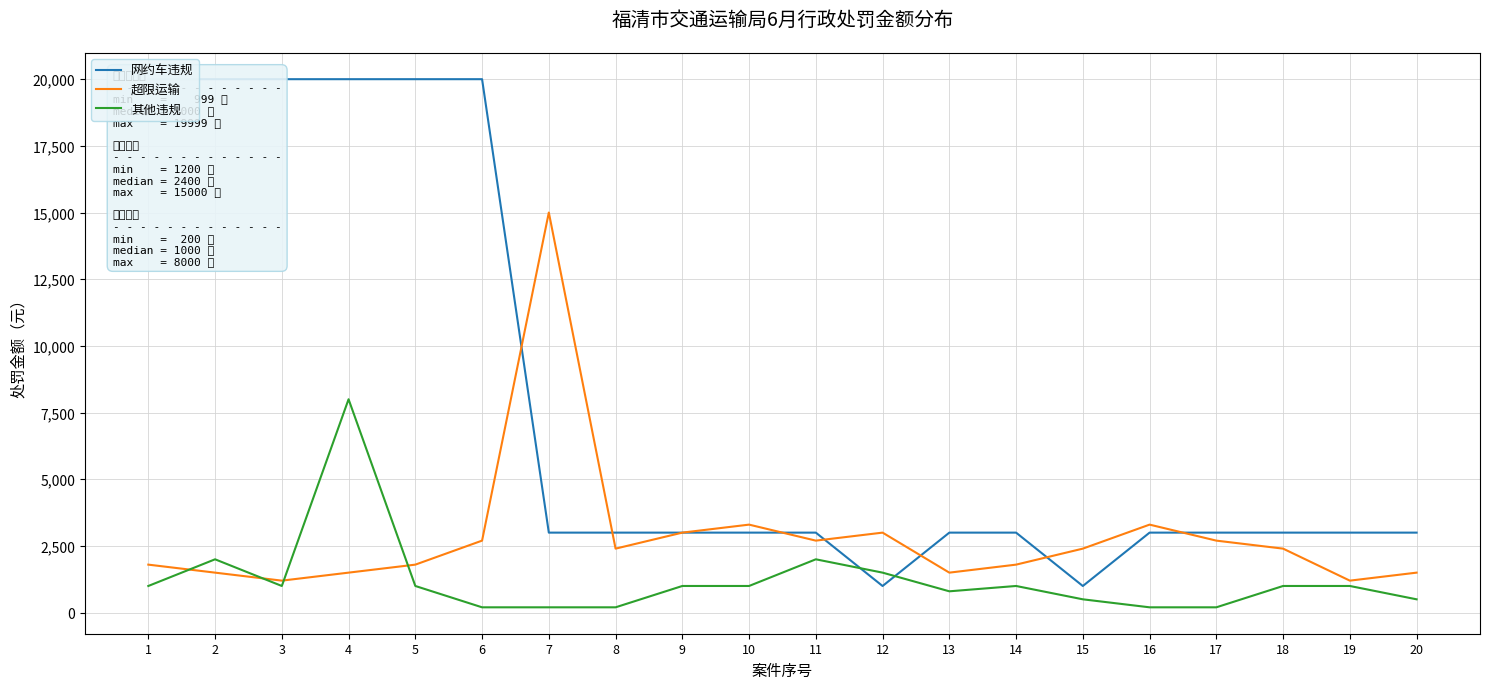

How many data points in 网约车违规 are above 3000?

6